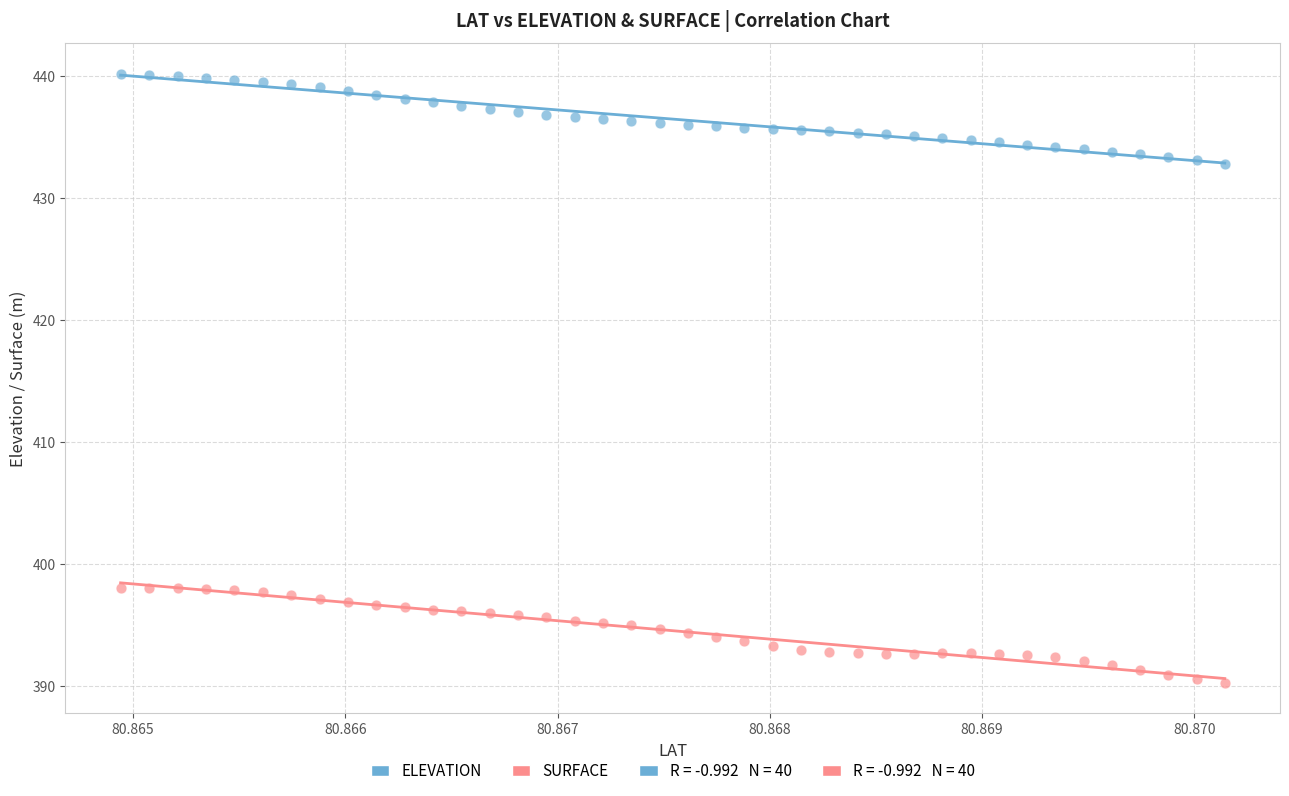

Across all data points, what is the range of Y values (max minus min)?

49.9